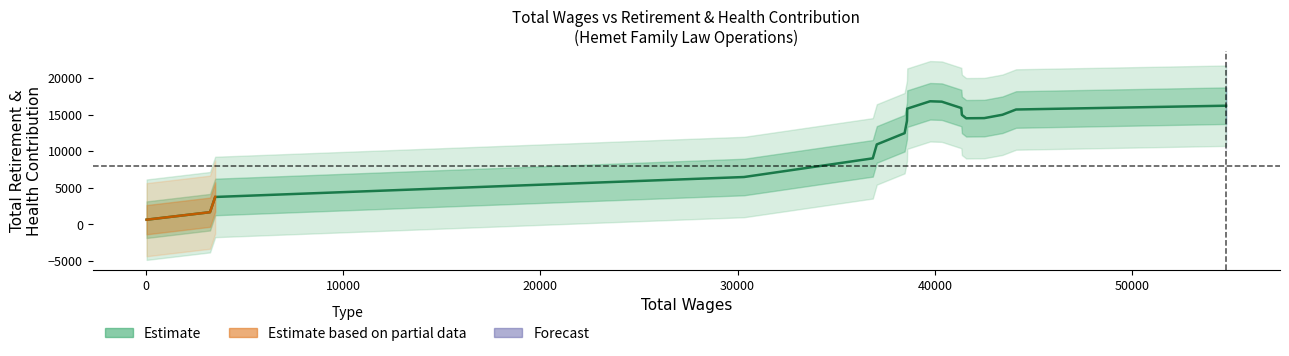

How many values exceed 14547?

9